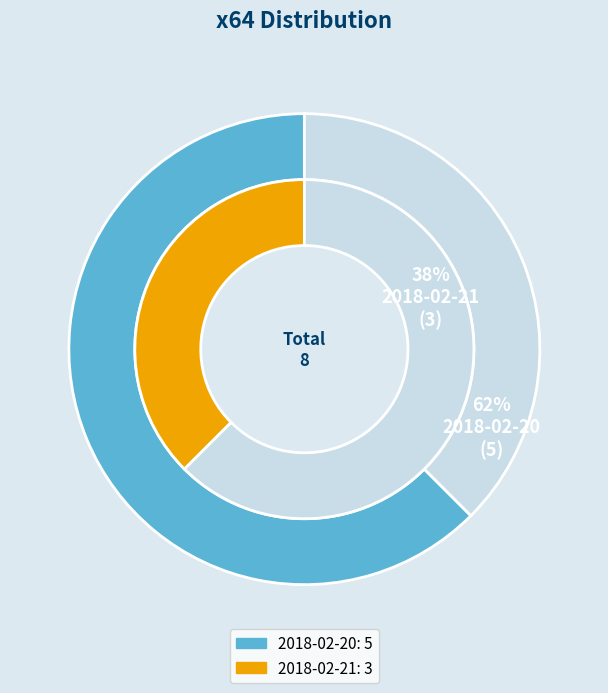

Does 2018-02-20 represent more than half of the total?

Yes